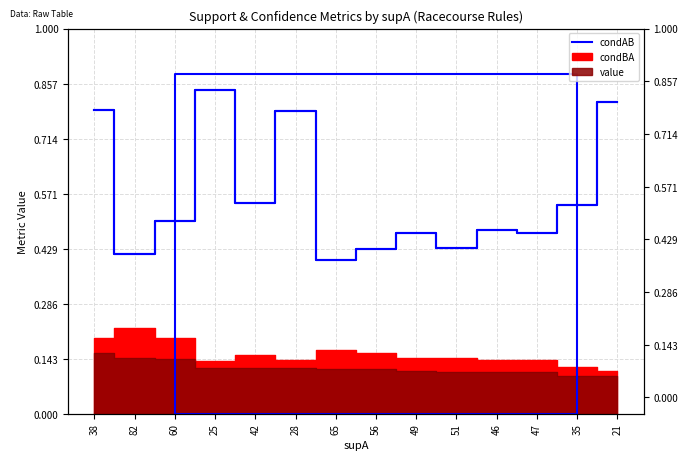

What is the change in value from 25 to 47?

-0.4